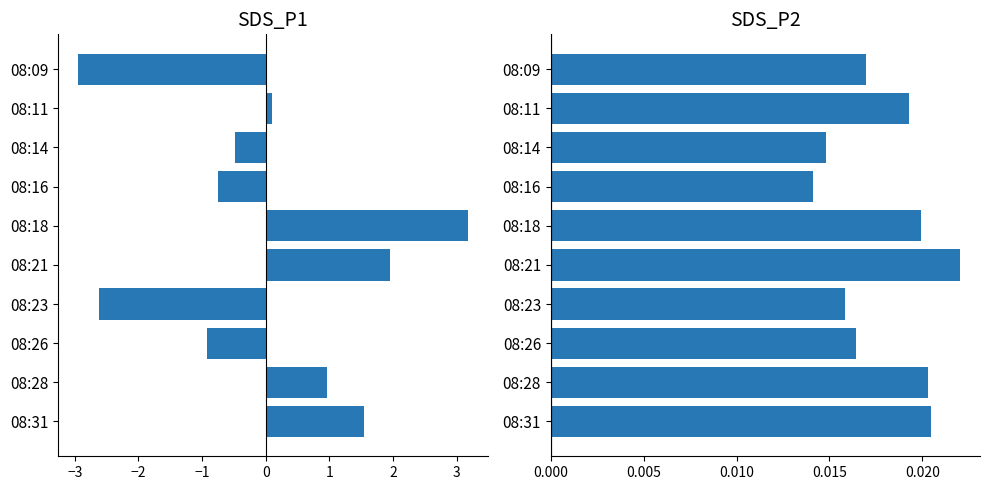

Between −2 and 3, which series saw the biggest shift?

SDS_P1